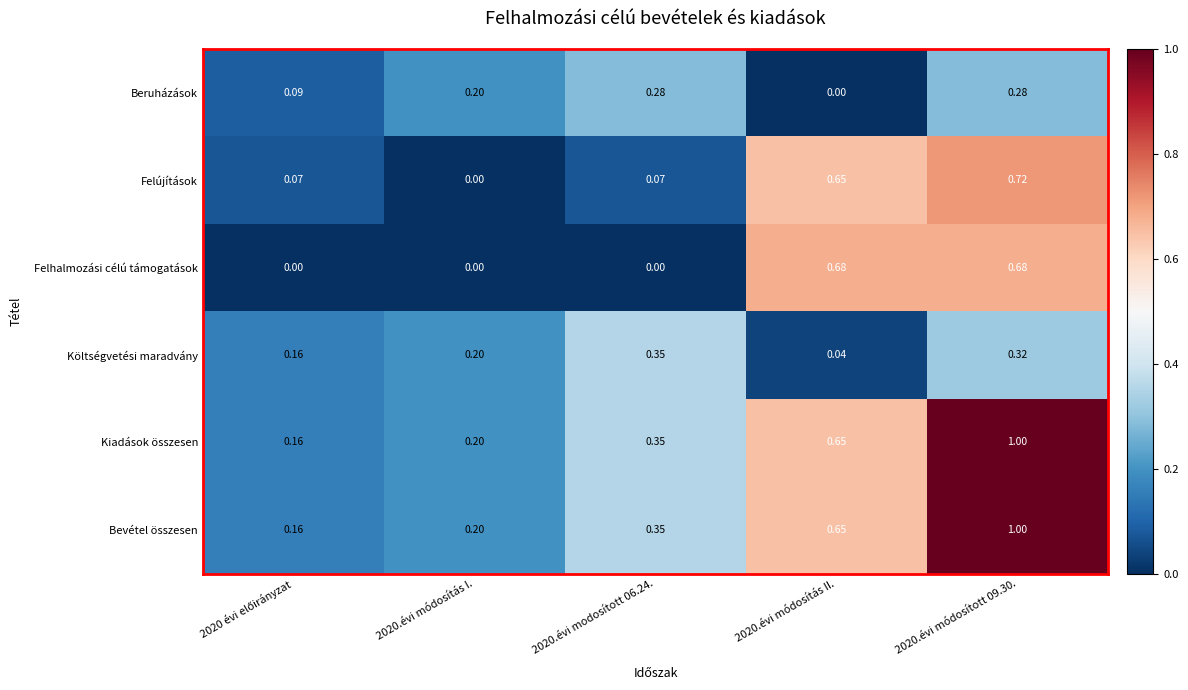

How many data points does each series have?

5